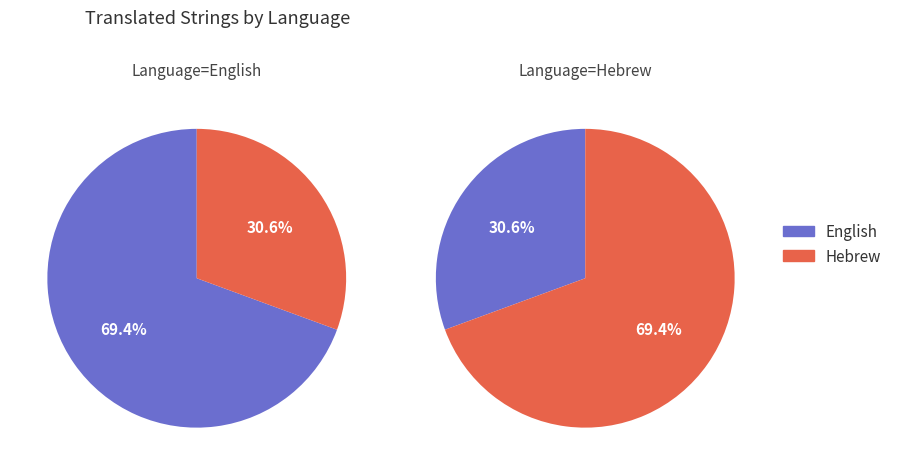

Does any single category account for the majority?

Yes